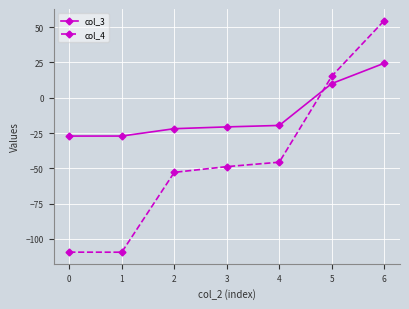

Is this an area chart (filled region under the line)?

No